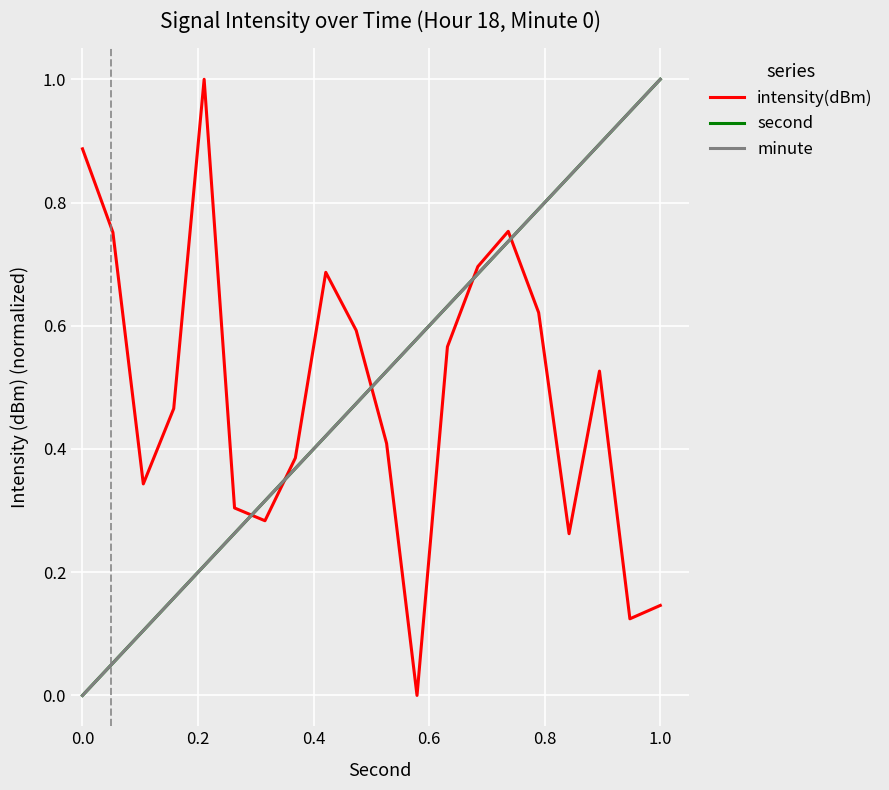

What is the maximum value shown in the chart?

1.0